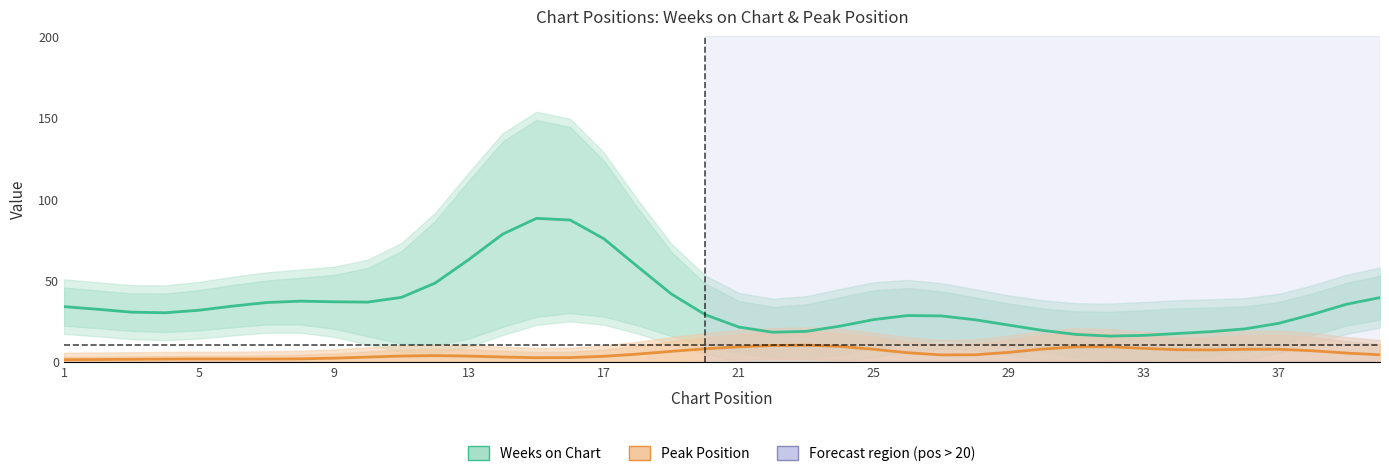

What is the value of the Weeks on Chart point at the 11th from the left?

39.4